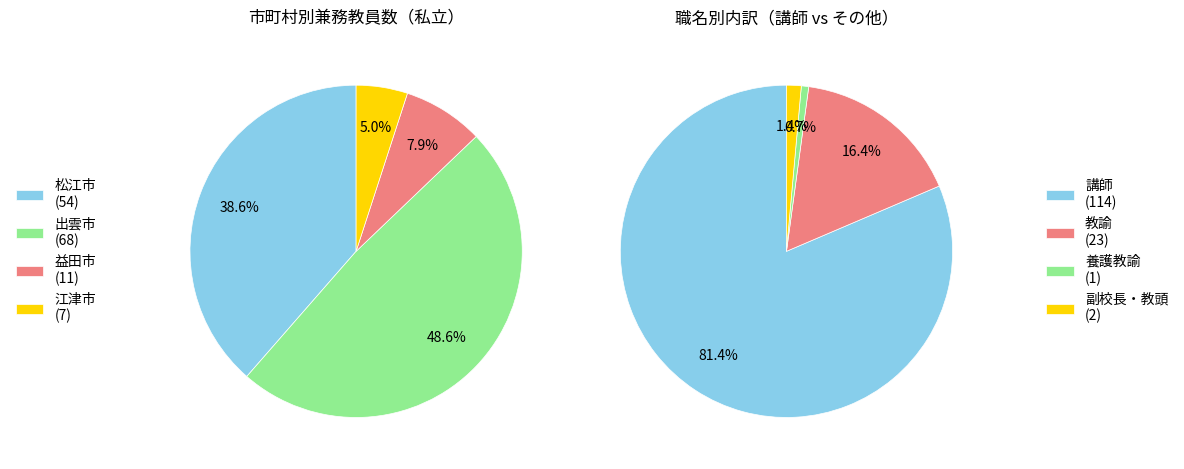

Combined, do 出雲市 and 江津市 account for over 50%?

Yes